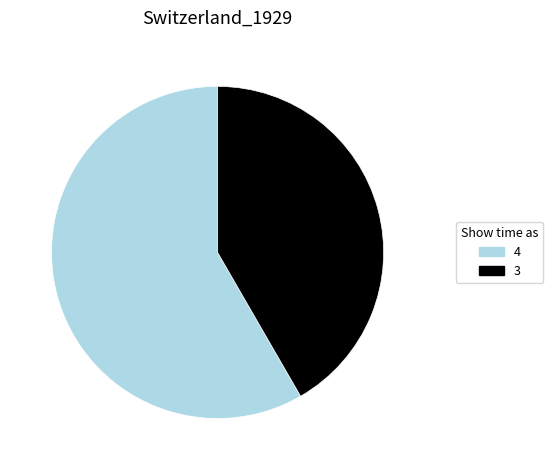

What is the largest slice in the pie chart?

4